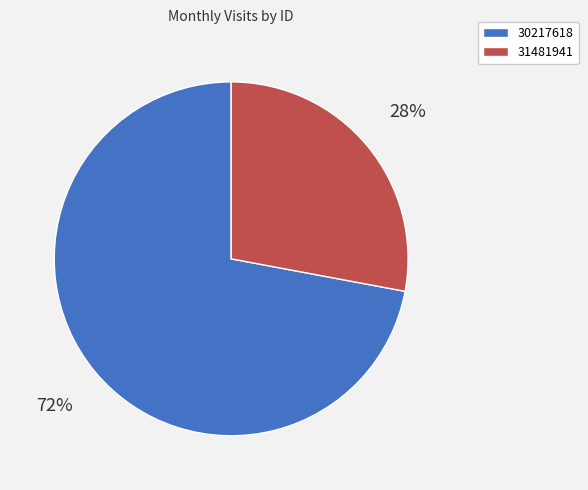

Is there any slice that represents more than half of the pie?

Yes